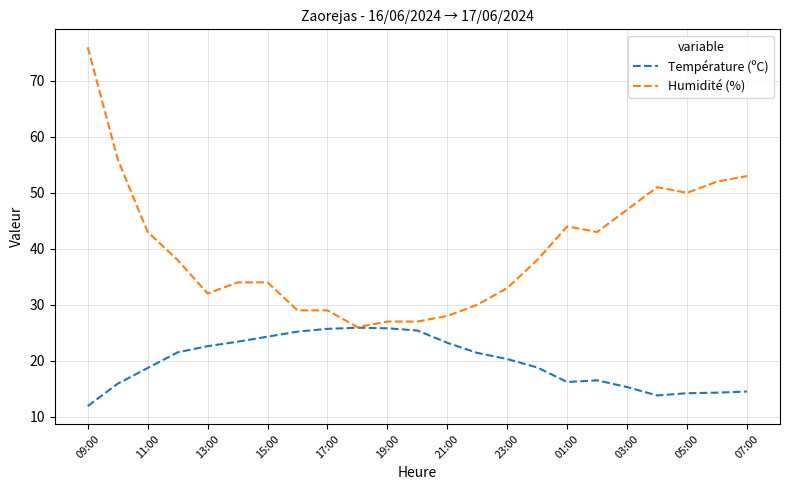

What is the minimum value shown in the chart?

11.9